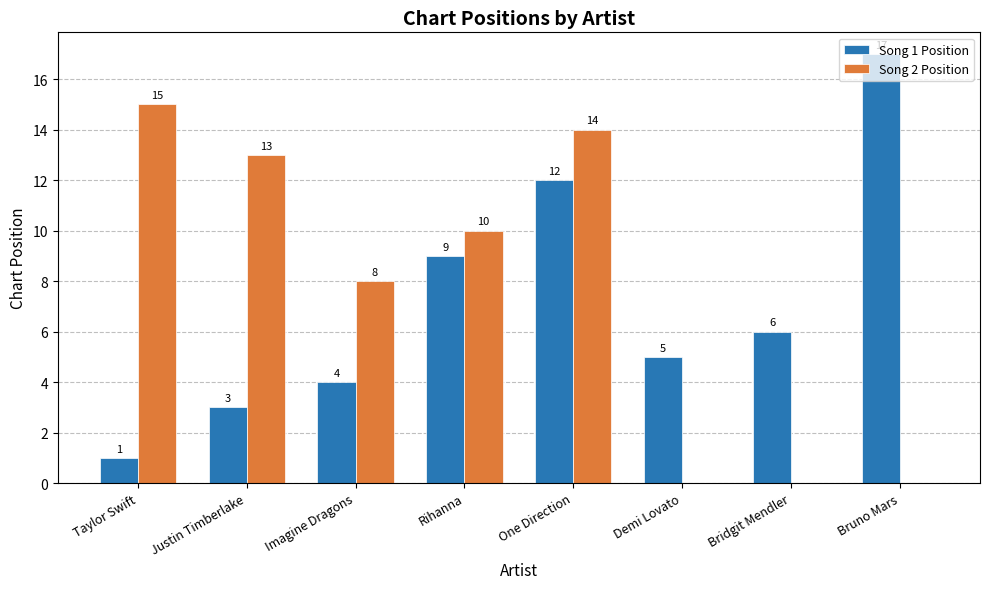

Which series has the largest total across all categories?

Song 2 Position